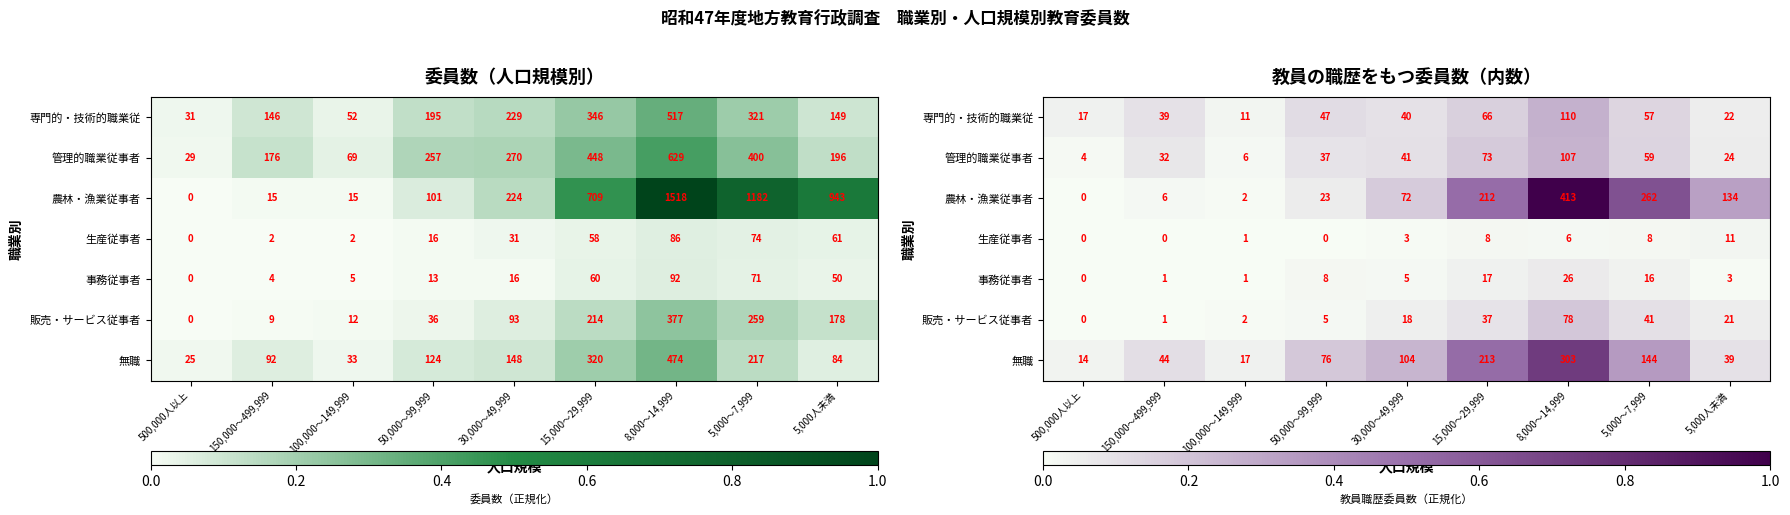

What is the maximum value shown in the chart?

1.0